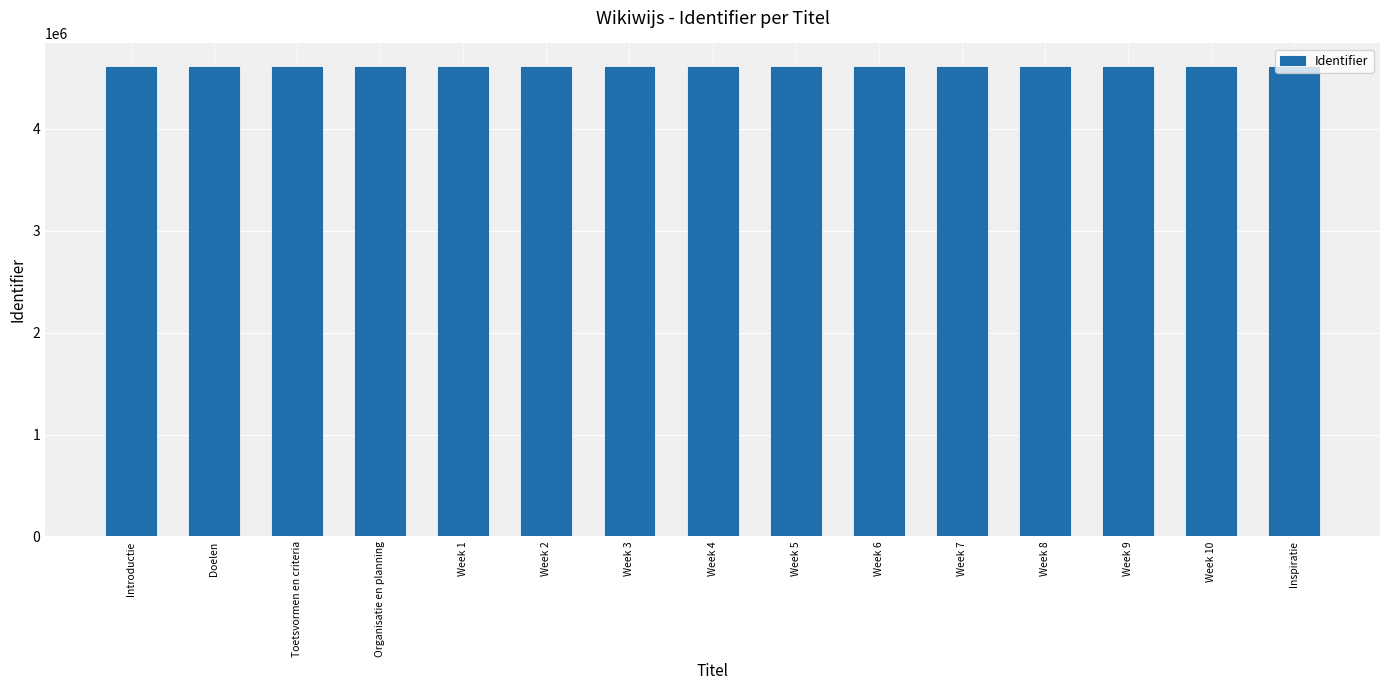

What is the greatest value displayed?

4608611